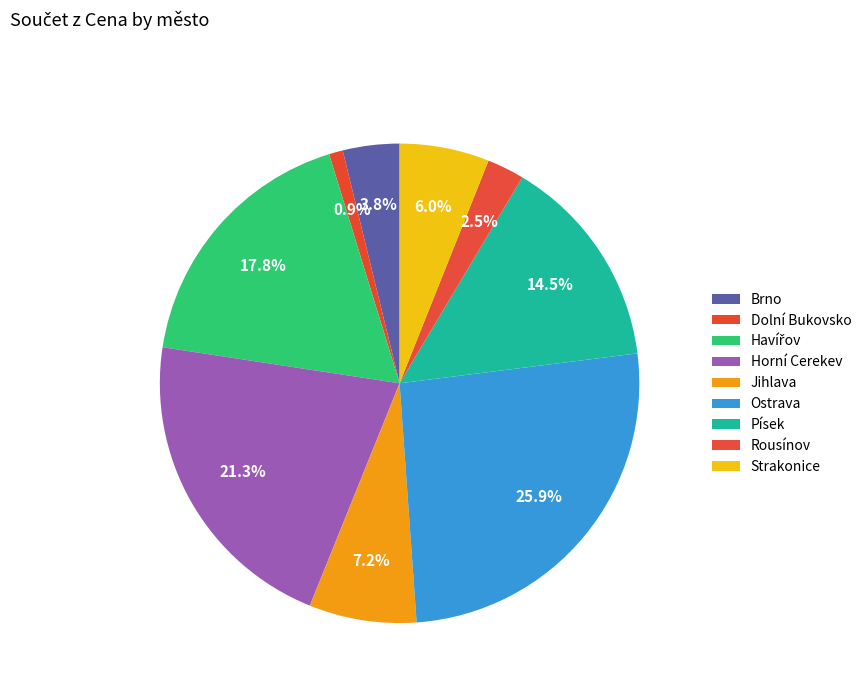

To the nearest percent, what percentage of the pie is Strakonice?

6%